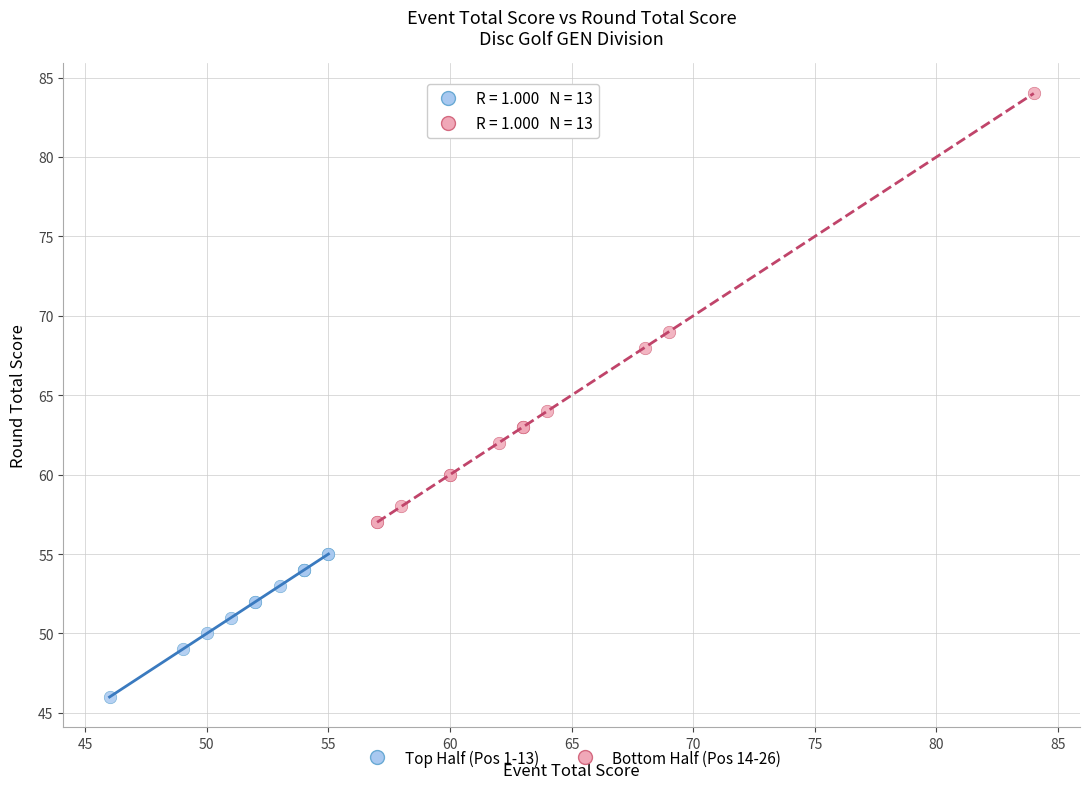

Which series contains the highest Y value?

Bottom Half (Pos 14-26)